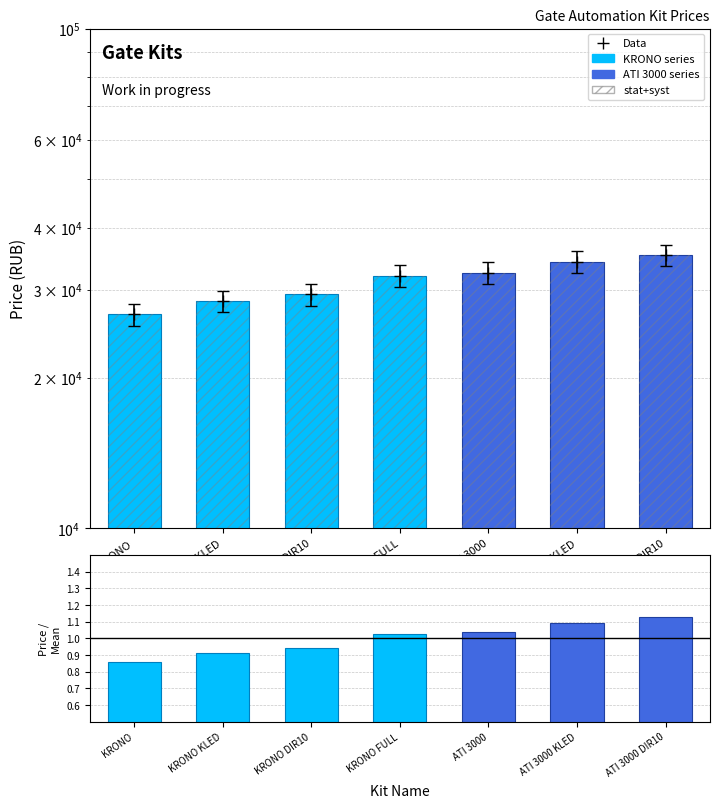

Reading left to right, transcribe all the data shown in this chart.

KRONO=26800	KRONO KLED=28500	KRONO DIR10=29400	KRONO FULL=32000	ATI 3000=32500	ATI 3000 KLED=34200	ATI 3000 DIR10=35200